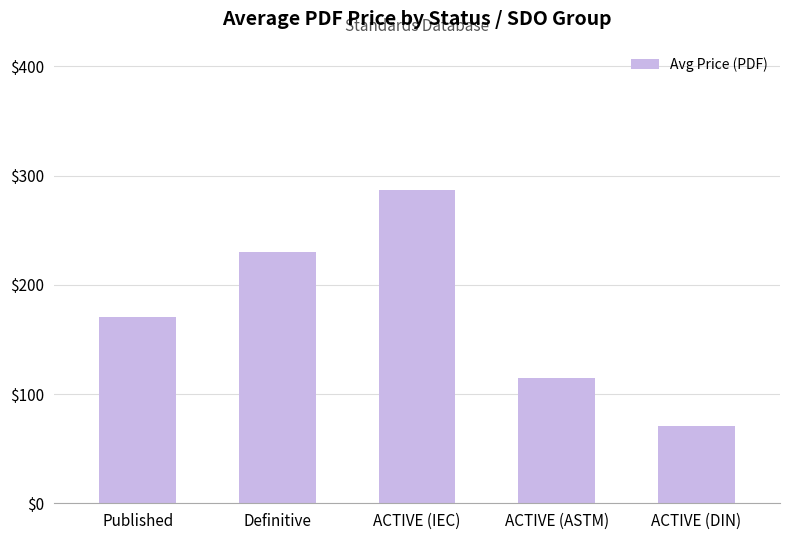

What is the sum of all values?

872.6